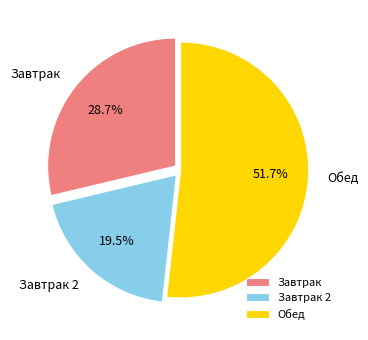

Is Обед the majority of the pie?

Yes